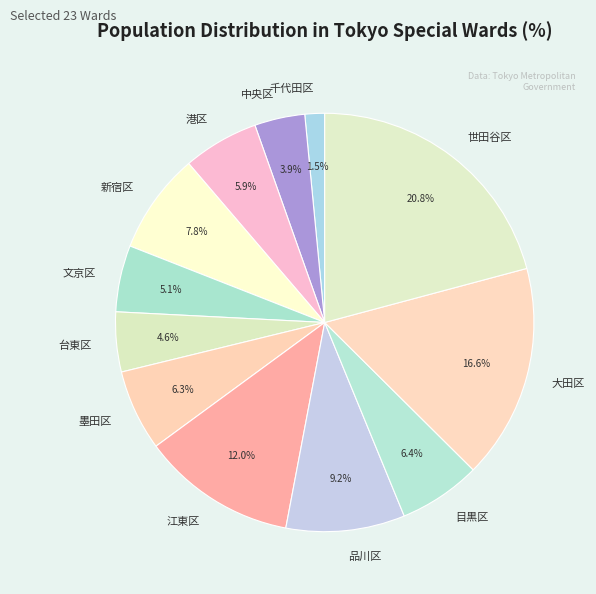

To the nearest percent, what is the difference between the 新宿区 and 千代田区 slice percentages?

6%